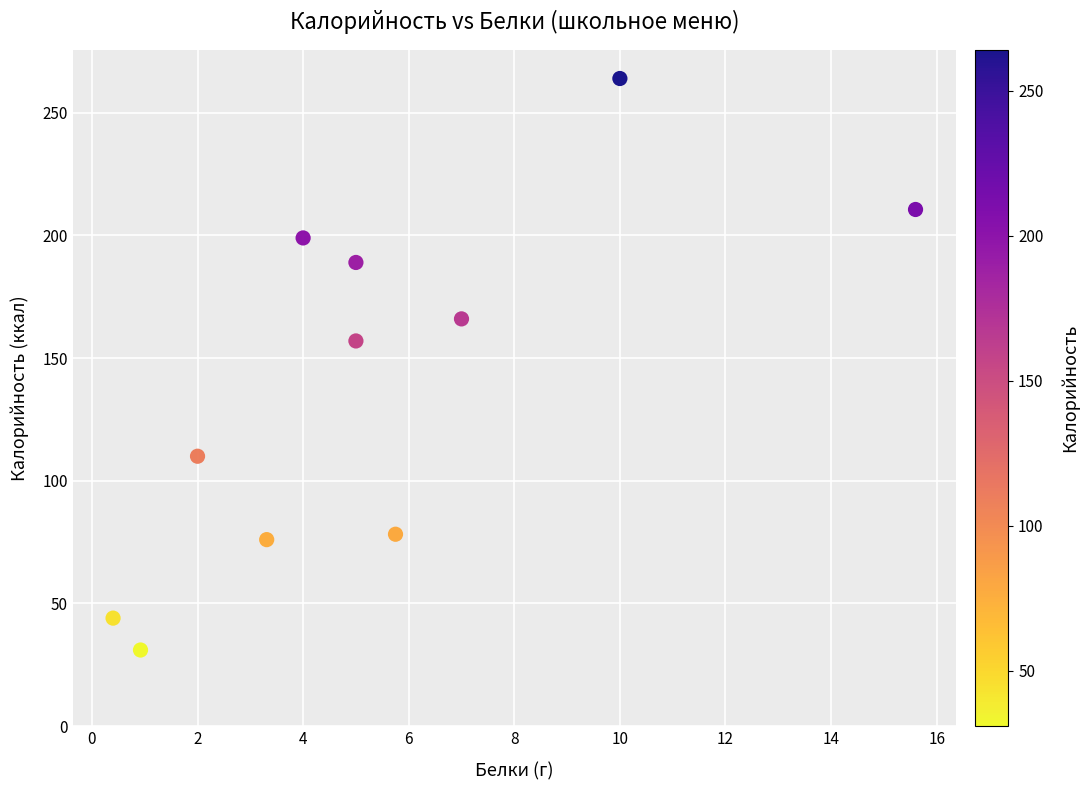

What Y value in the scatter plot is closest to 147?

157.0